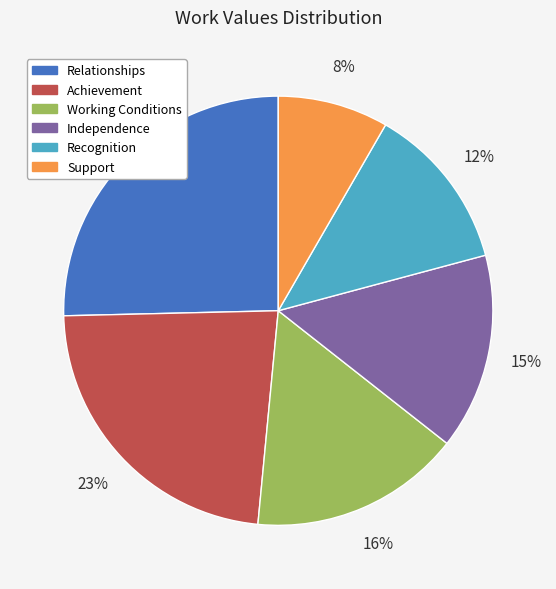

Is it true that Support is 8% of the pie?

True